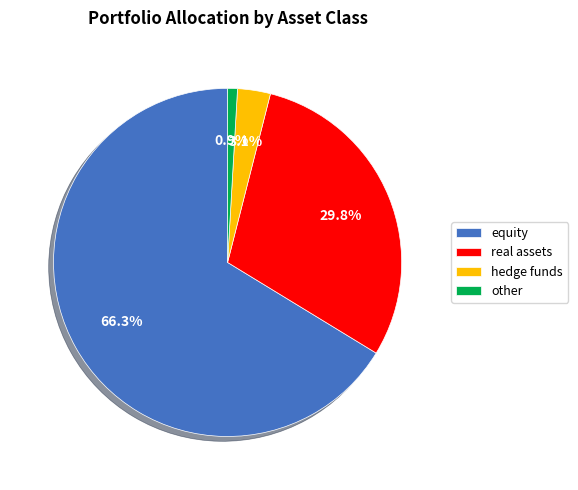

To the nearest percent, what is the average slice percentage?

25%